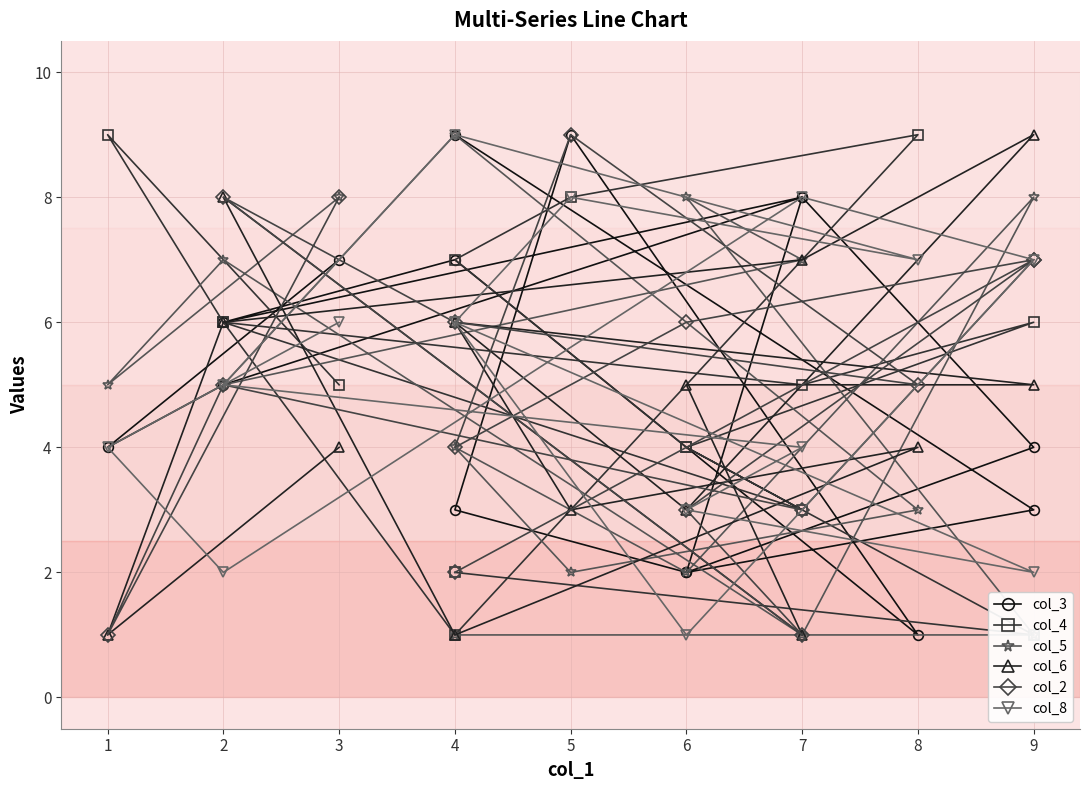

How many intersections are there between col_8 and col_3?

7